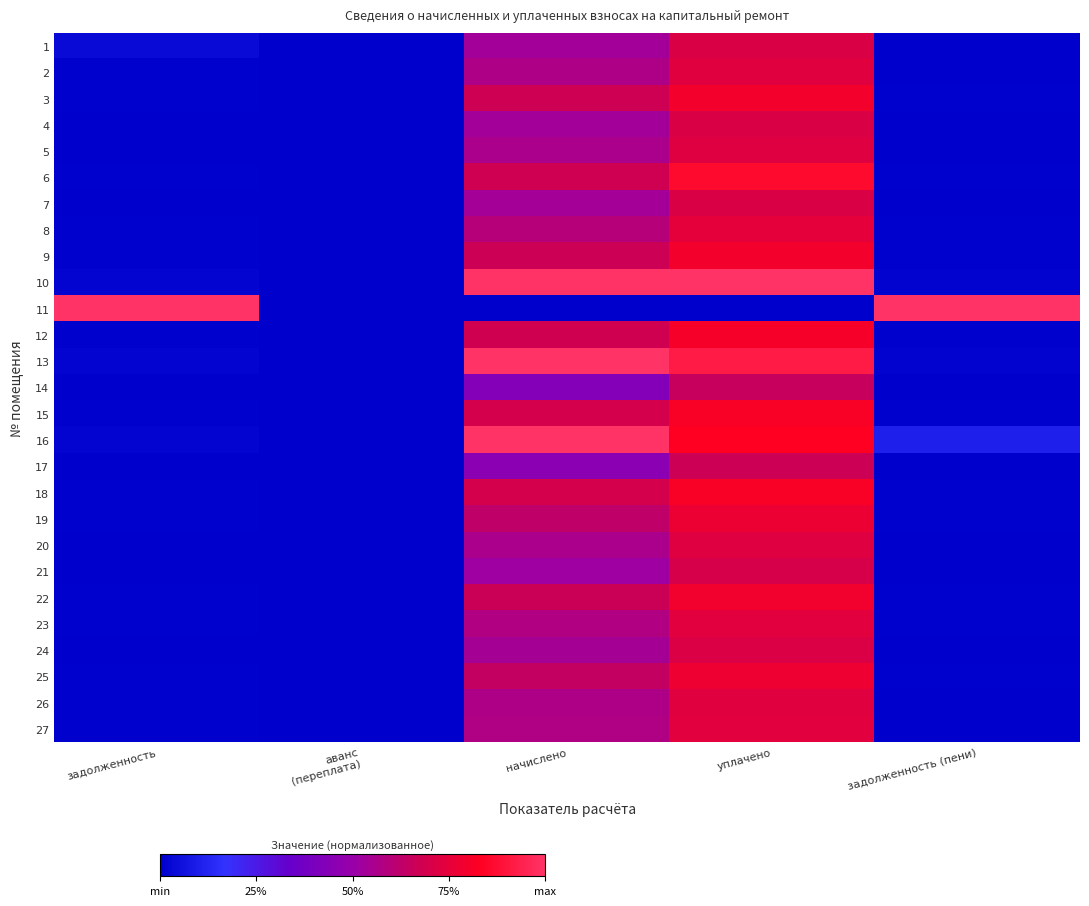

Reading left to right, transcribe all the data shown in this chart.

1: задолженность=0.0	аванс
(переплата)=0.0	начислено=0.5	уплачено=0.7	задолженность (пени)=0.0
2: задолженность=0.0	аванс
(переплата)=0.0	начислено=0.6	уплачено=0.7	задолженность (пени)=0.0
3: задолженность=0.0	аванс
(переплата)=0.0	начислено=0.7	уплачено=0.8	задолженность (пени)=0.0
4: задолженность=0.0	аванс
(переплата)=0.0	начислено=0.5	уплачено=0.7	задолженность (пени)=0.0
5: задолженность=0.0	аванс
(переплата)=0.0	начислено=0.6	уплачено=0.7	задолженность (пени)=0.0
6: задолженность=0.0	аванс
(переплата)=0.0	начислено=0.7	уплачено=0.9	задолженность (пени)=0.0
7: задолженность=0.0	аванс
(переплата)=0.0	начислено=0.5	уплачено=0.7	задолженность (пени)=0.0
8: задолженность=0.0	аванс
(переплата)=0.0	начислено=0.6	уплачено=0.7	задолженность (пени)=0.0
9: задолженность=0.0	аванс
(переплата)=0.0	начислено=0.7	уплачено=0.8	задолженность (пени)=0.0
10: задолженность=0.0	аванс
(переплата)=0.0	начислено=1.0	уплачено=1.0	задолженность (пени)=0.0
11: задолженность=1.0	аванс
(переплата)=0.0	начислено=0.0	уплачено=0.0	задолженность (пени)=1.0
12: задолженность=0.0	аванс
(переплата)=0.0	начислено=0.7	уплачено=0.8	задолженность (пени)=0.0
13: задолженность=0.0	аванс
(переплата)=0.0	начислено=1.0	уплачено=0.9	задолженность (пени)=0.0
14: задолженность=0.0	аванс
(переплата)=0.0	начислено=0.4	уплачено=0.6	задолженность (пени)=0.0
15: задолженность=0.0	аванс
(переплата)=0.0	начислено=0.7	уплачено=0.8	задолженность (пени)=0.0
16: задолженность=0.0	аванс
(переплата)=0.0	начислено=1.0	уплачено=0.8	задолженность (пени)=0.1
17: задолженность=0.0	аванс
(переплата)=0.0	начислено=0.5	уплачено=0.7	задолженность (пени)=0.0
18: задолженность=0.0	аванс
(переплата)=0.0	начислено=0.7	уплачено=0.8	задолженность (пени)=0.0
19: задолженность=0.0	аванс
(переплата)=0.0	начислено=0.6	уплачено=0.8	задолженность (пени)=0.0
20: задолженность=0.0	аванс
(переплата)=0.0	начислено=0.6	уплачено=0.7	задолженность (пени)=0.0
21: задолженность=0.0	аванс
(переплата)=0.0	начислено=0.5	уплачено=0.7	задолженность (пени)=0.0
22: задолженность=0.0	аванс
(переплата)=0.0	начислено=0.7	уплачено=0.8	задолженность (пени)=0.0
23: задолженность=0.0	аванс
(переплата)=0.0	начислено=0.6	уплачено=0.7	задолженность (пени)=0.0
24: задолженность=0.0	аванс
(переплата)=0.0	начислено=0.5	уплачено=0.7	задолженность (пени)=0.0
25: задолженность=0.0	аванс
(переплата)=0.0	начислено=0.6	уплачено=0.8	задолженность (пени)=0.0
26: задолженность=0.0	аванс
(переплата)=0.0	начислено=0.6	уплачено=0.7	задолженность (пени)=0.0
27: задолженность=0.0	аванс
(переплата)=0.0	начислено=0.6	уплачено=0.7	задолженность (пени)=0.0